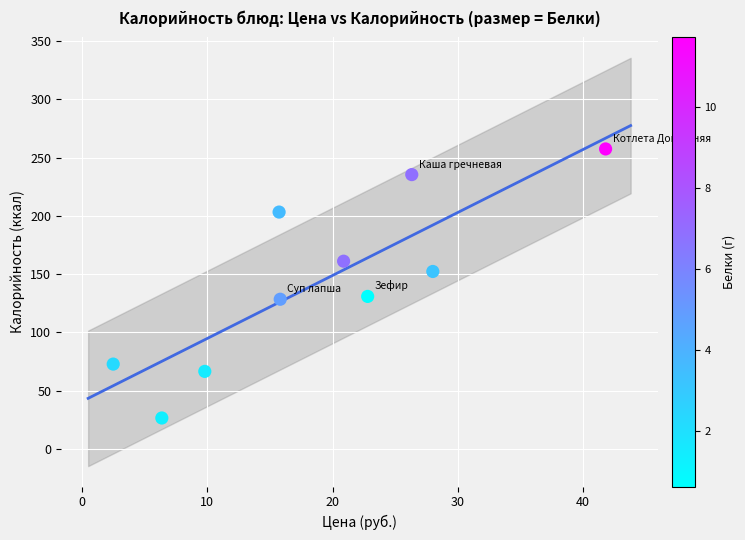

What is the range of X values (max minus min)?

39.3